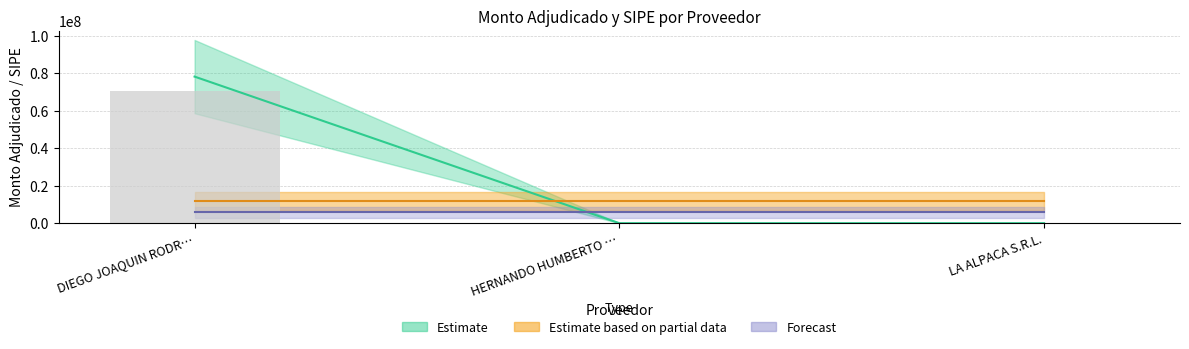

Which category has the highest value across all series?

DIEGO JOAQUIN RODR…